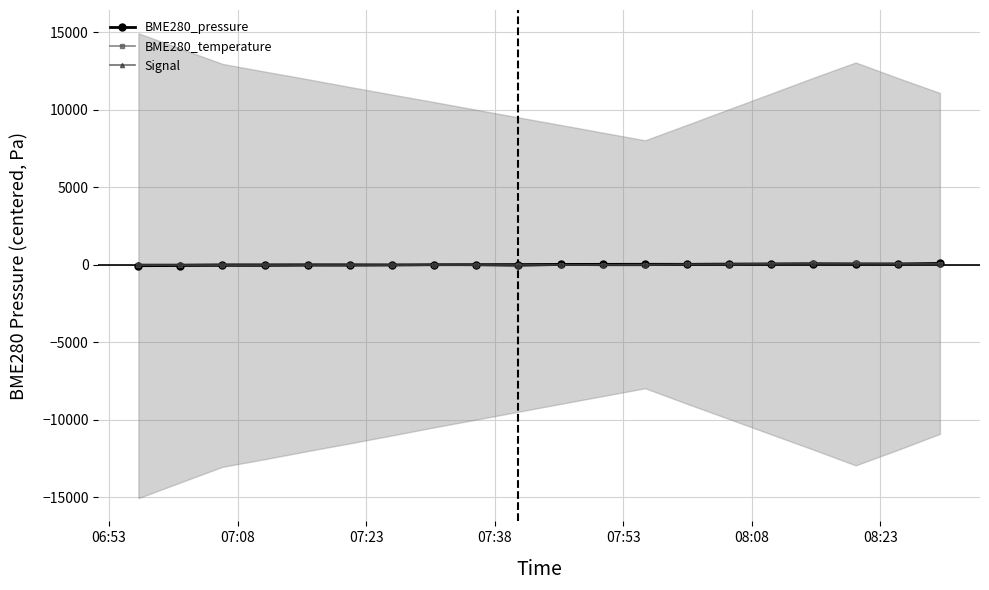

Which series has the widest spread of values?

Signal